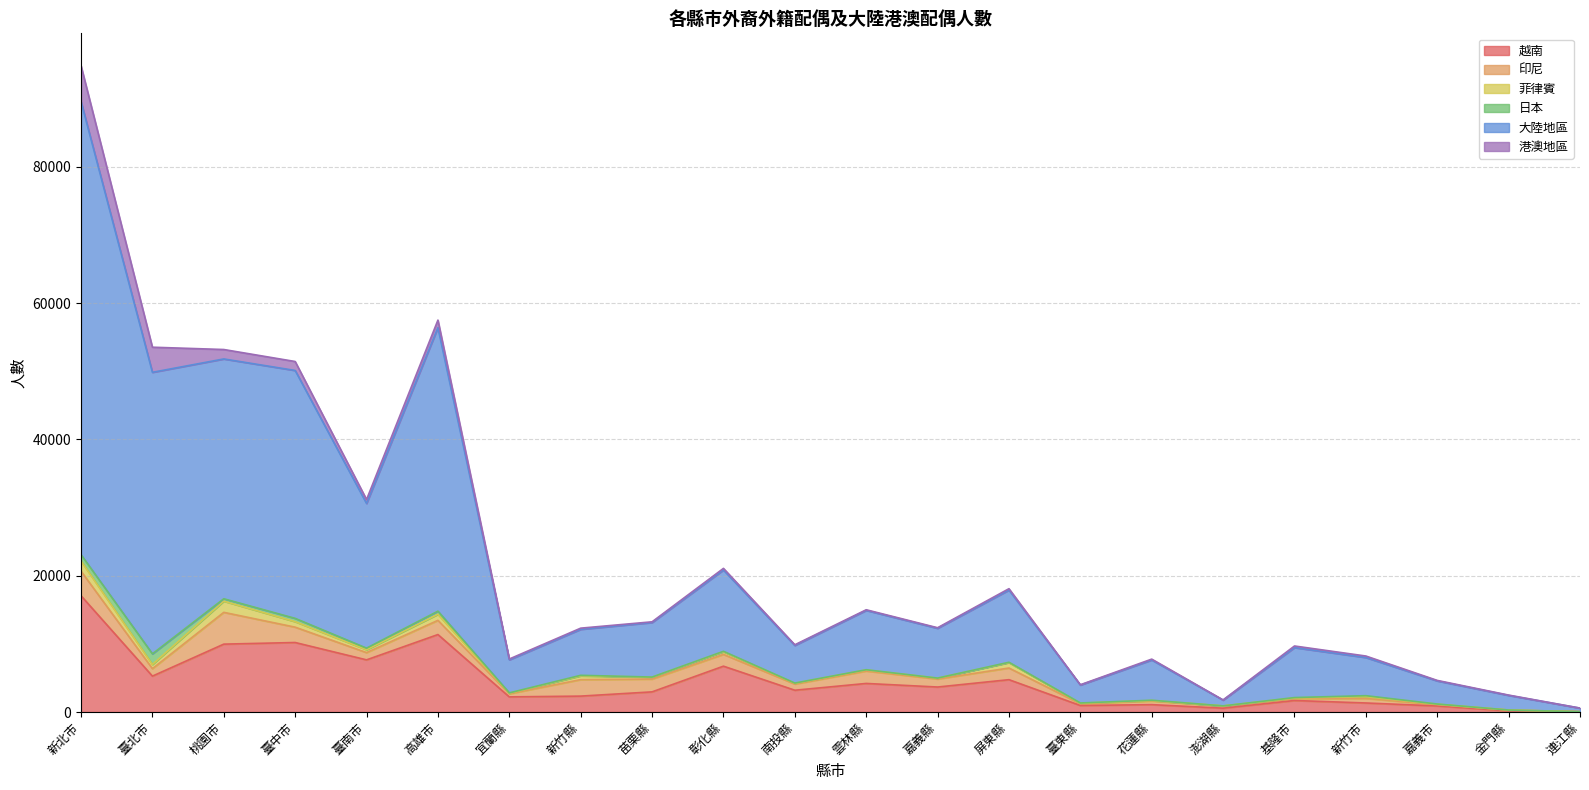

How many interior local valleys does the 菲律賓 series have?

7